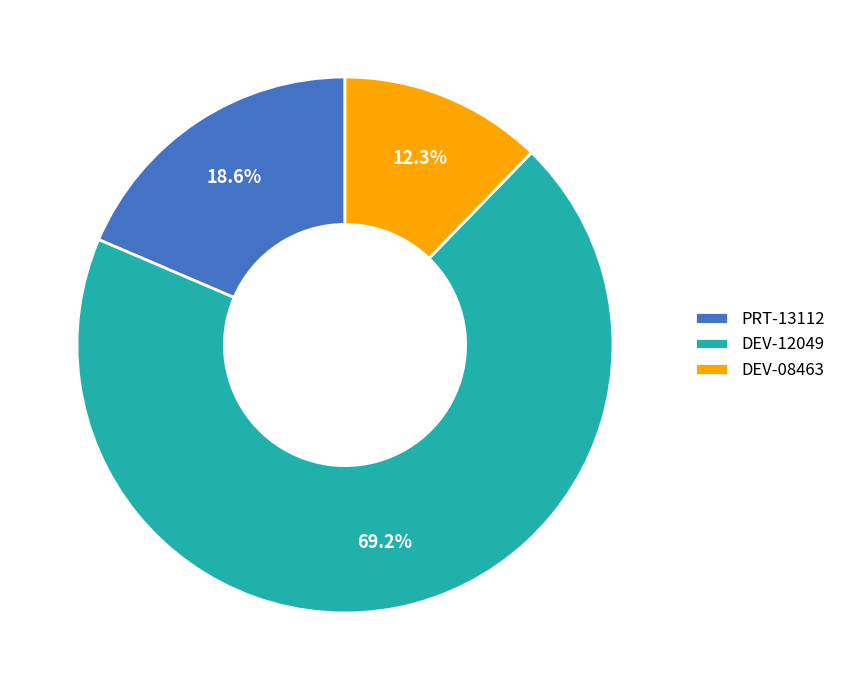

Between PRT-13112 and DEV-12049, which is larger?

DEV-12049